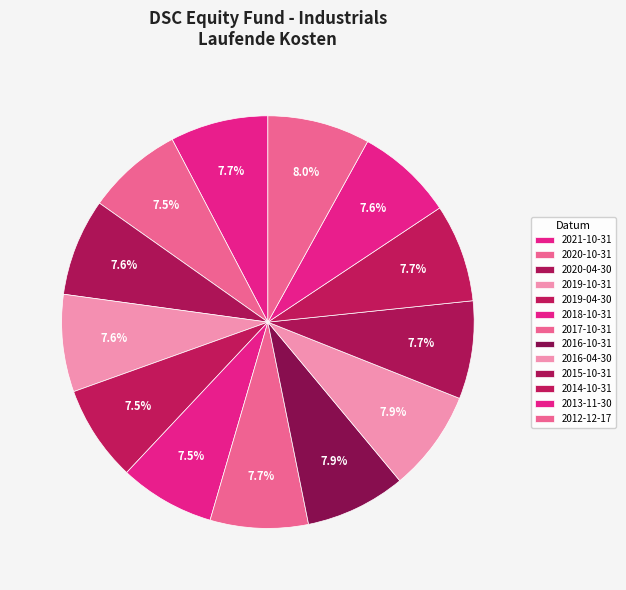

The 2012-12-17 slice represents 17% of the pie. True or false?

False